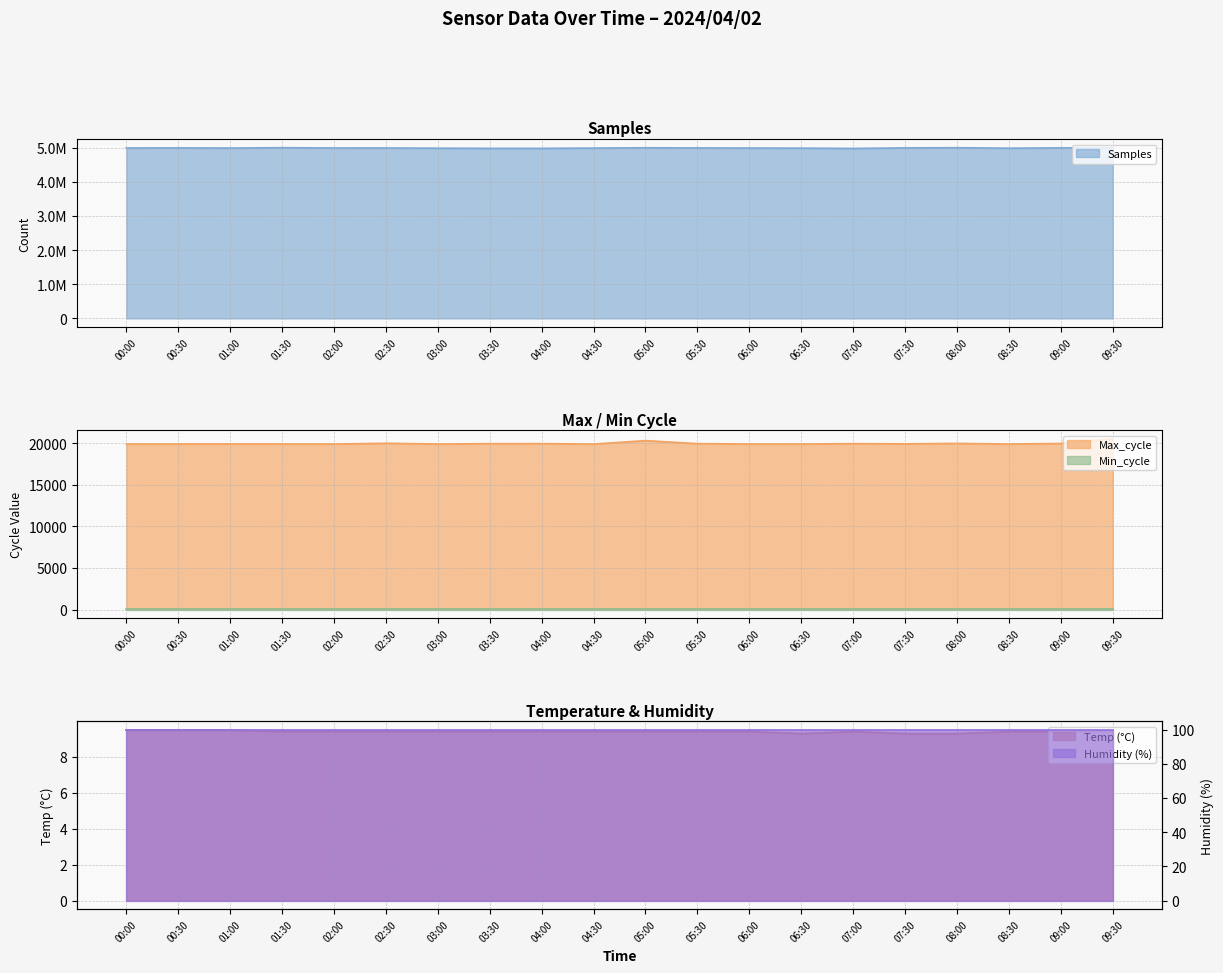

Is it true that Max_cycle equals 30075 at 09:00?

False